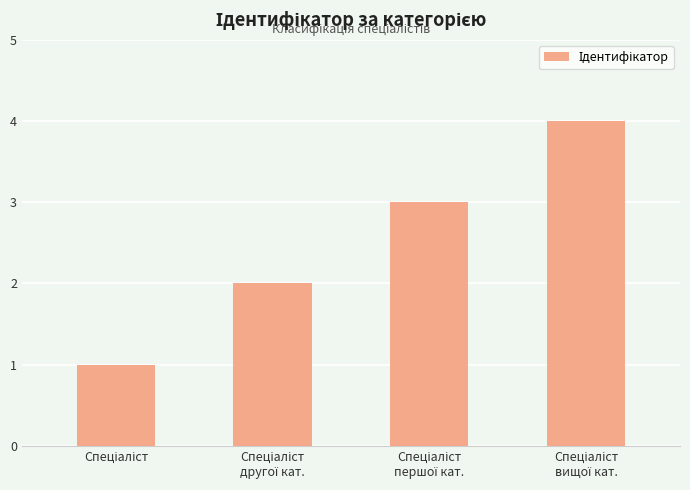

What is the greatest value displayed?

4